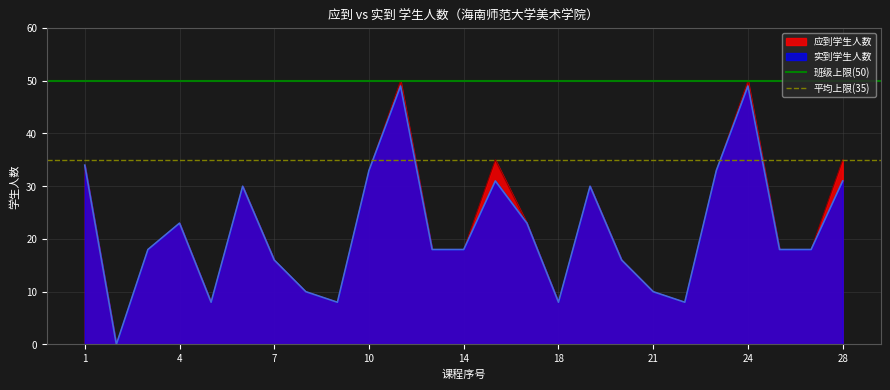

Is it true that 实到学生人数 equals 10 at 21?

True